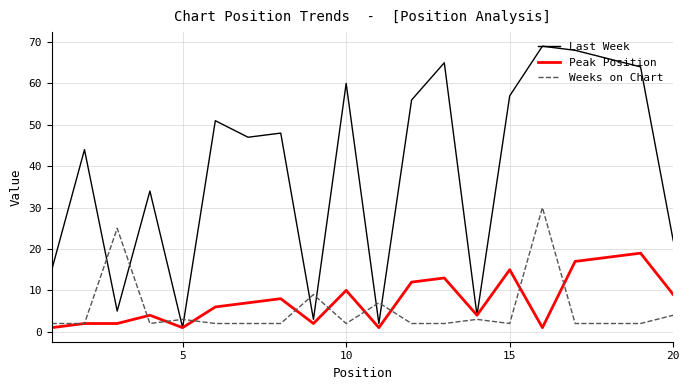

How many distinct data groups are displayed?

3